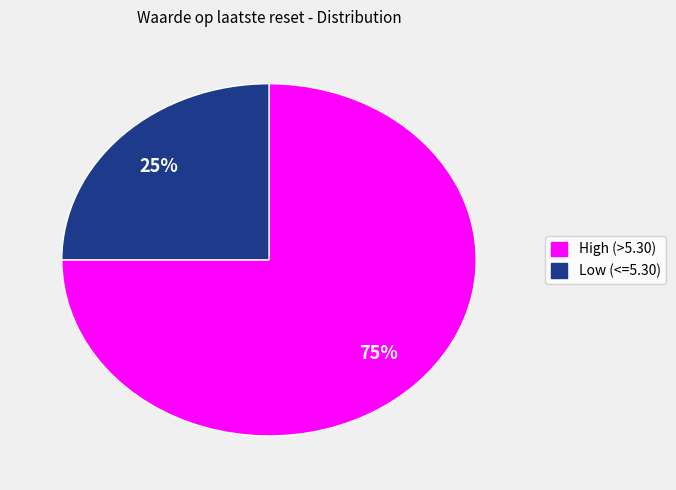

To the nearest percent, what is the difference between the largest and smallest slice percentages?

50%